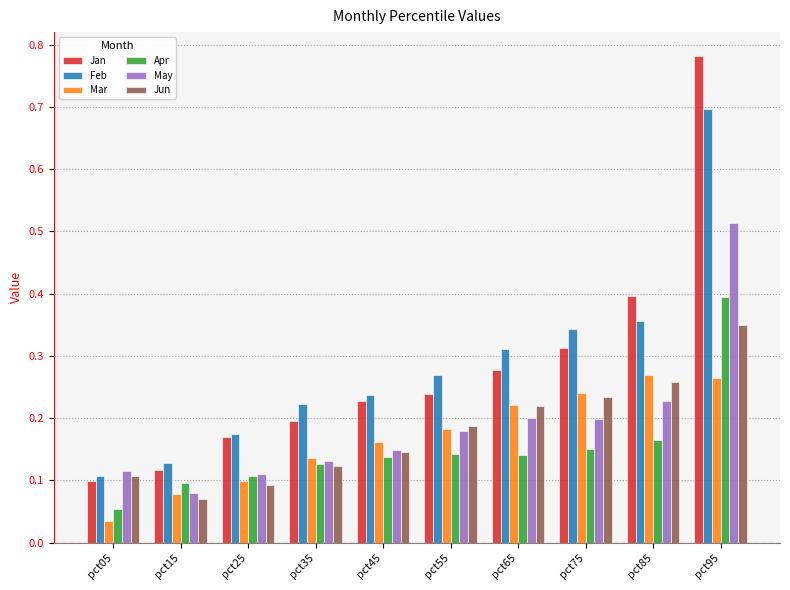

Is it true that Jan equals 0.2 at pct95?

False